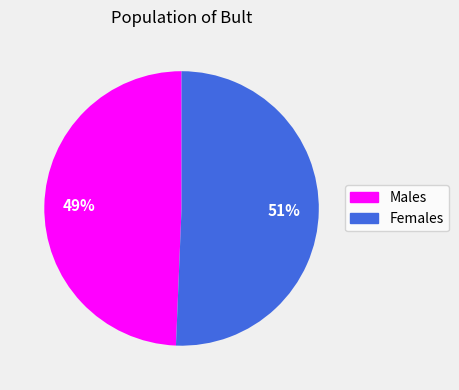

Is there a majority slice in this chart?

Yes